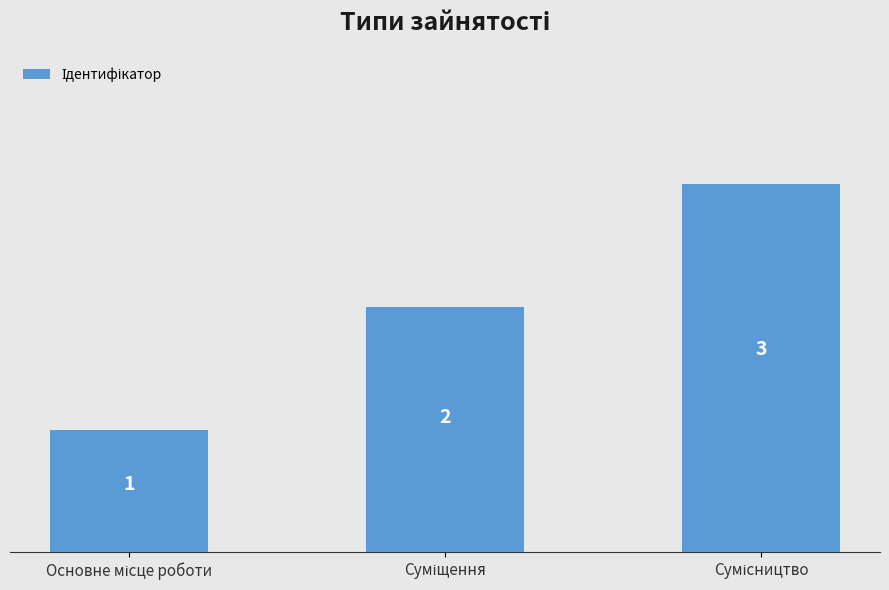

What is the value of the 2nd bar from the left?

2